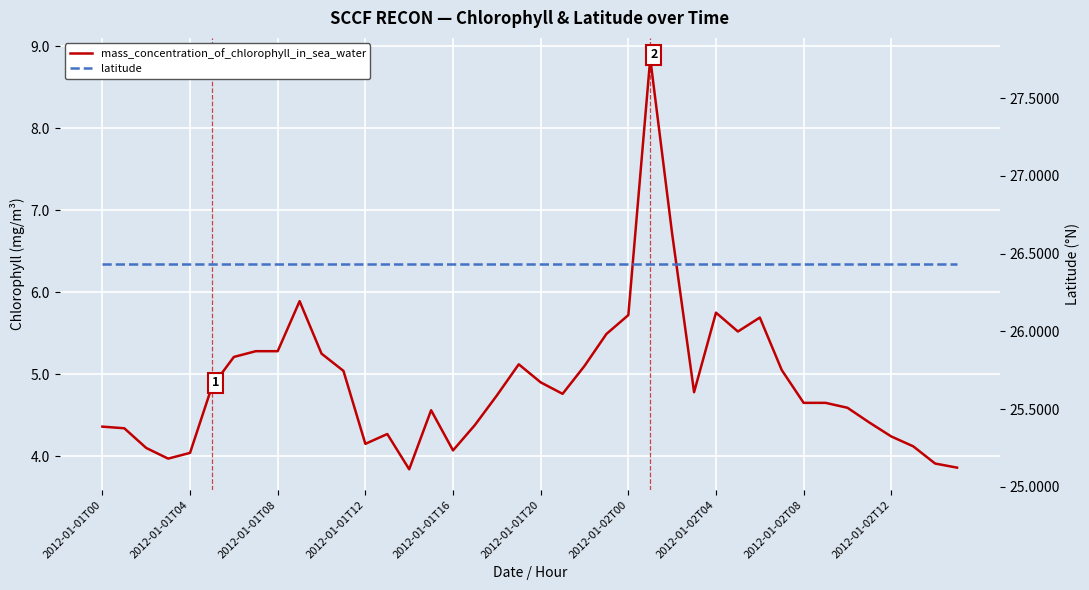

Reading left to right, what are all the values shown in this chart?

mass_concentration_of_chlorophyll_in_sea_water: 4.4	4.3	4.1	4.0	4.0	4.8	5.2	5.3	5.3	5.9	5.2	5.0	4.2	4.3	3.8	4.6	4.1	4.4	4.7	5.1	4.9	4.8	5.1	5.5	5.7	8.8	6.7	4.8	5.8	5.5	5.7	5.0	4.7	4.7	4.6	4.4	4.2	4.1	3.9	3.9
latitude: 26.4	26.4	26.4	26.4	26.4	26.4	26.4	26.4	26.4	26.4	26.4	26.4	26.4	26.4	26.4	26.4	26.4	26.4	26.4	26.4	26.4	26.4	26.4	26.4	26.4	26.4	26.4	26.4	26.4	26.4	26.4	26.4	26.4	26.4	26.4	26.4	26.4	26.4	26.4	26.4